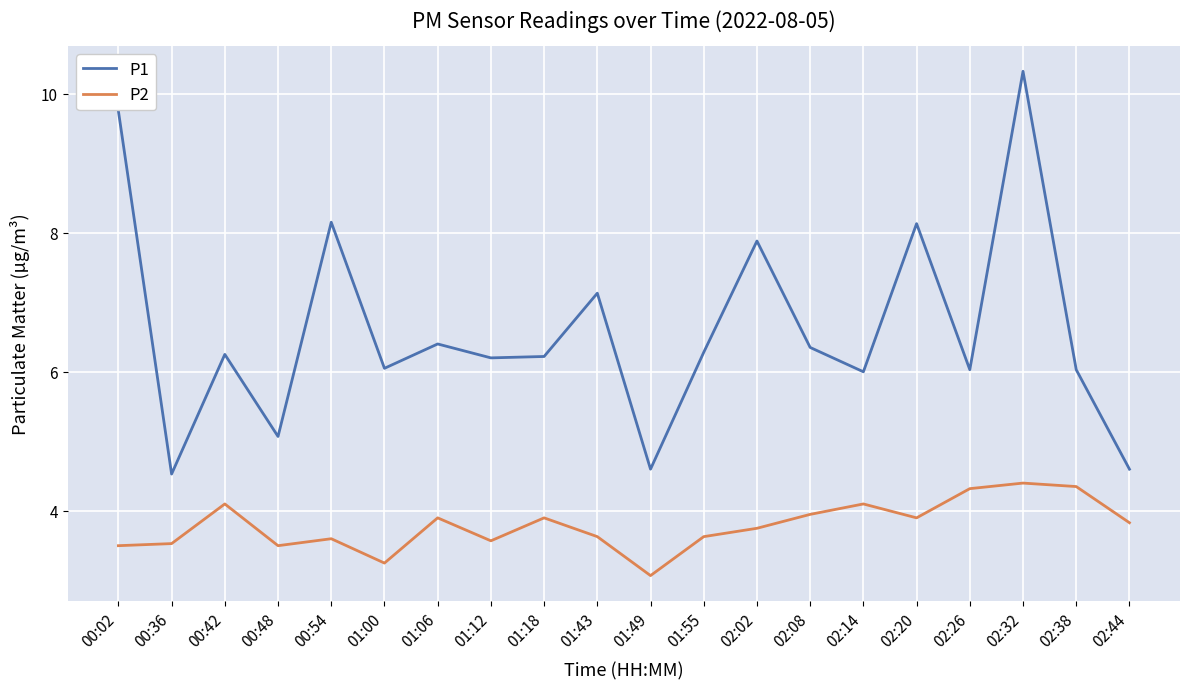

Which series changed the most between 01:43 and 01:55?

P1